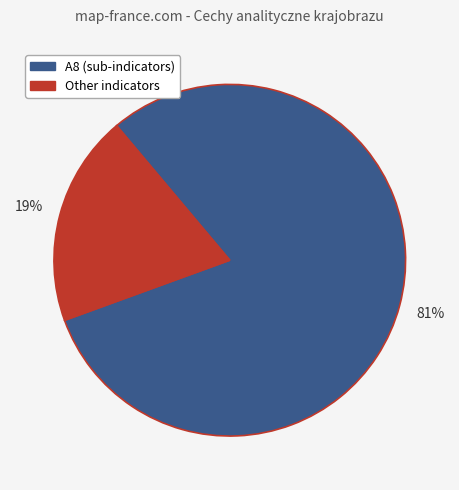

Count the number of slices in the pie.

2